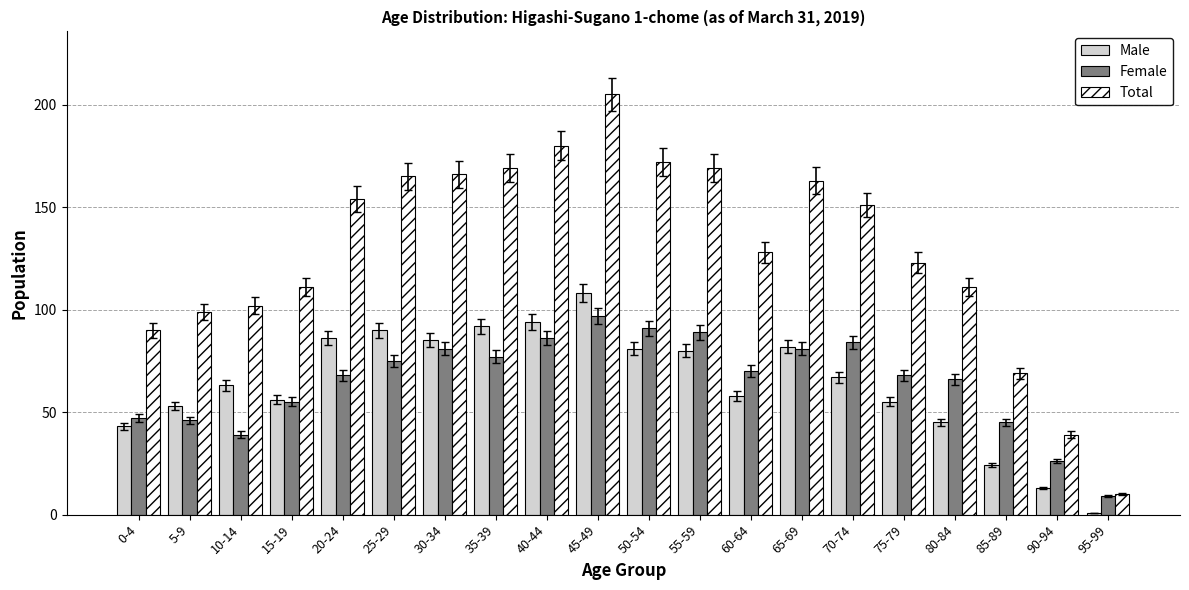

The value of Male at 85-89 is 39. True or false?

False